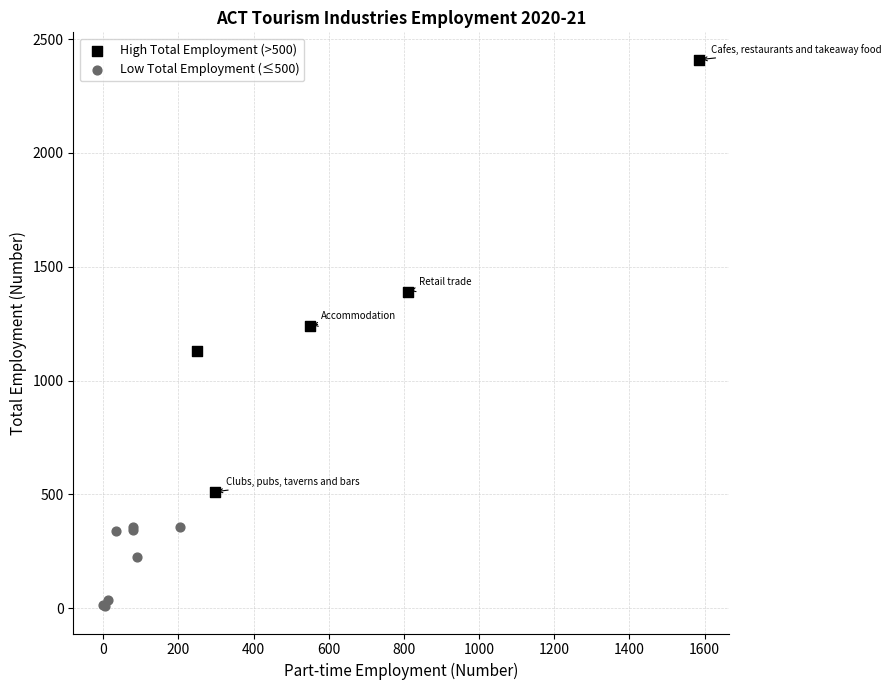

Which series contains the highest Y value?

High Total Employment (>500)